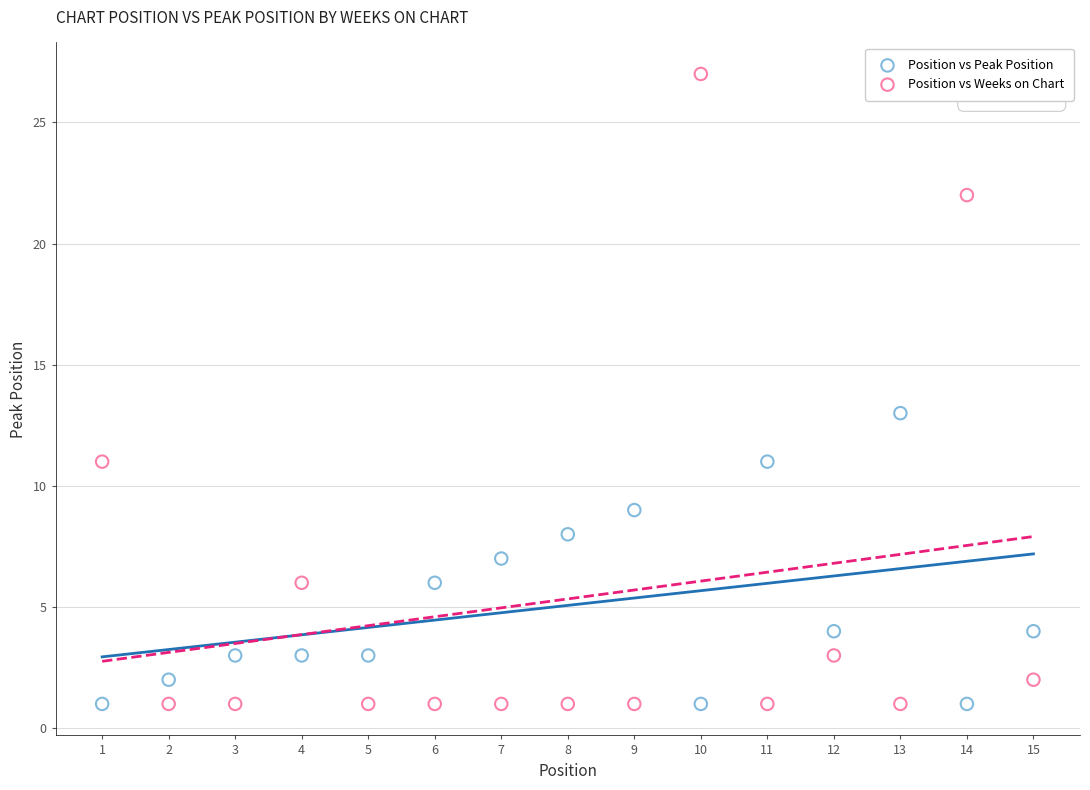

Across all data points, what is the range of X values (max minus min)?

14